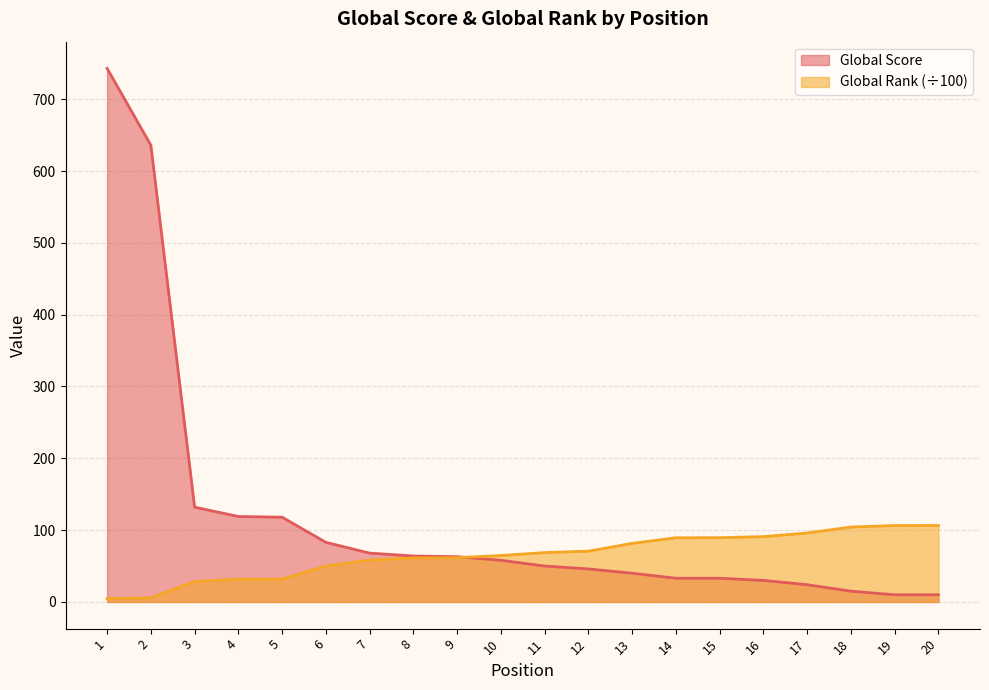

How many lines are shown in the chart?

2